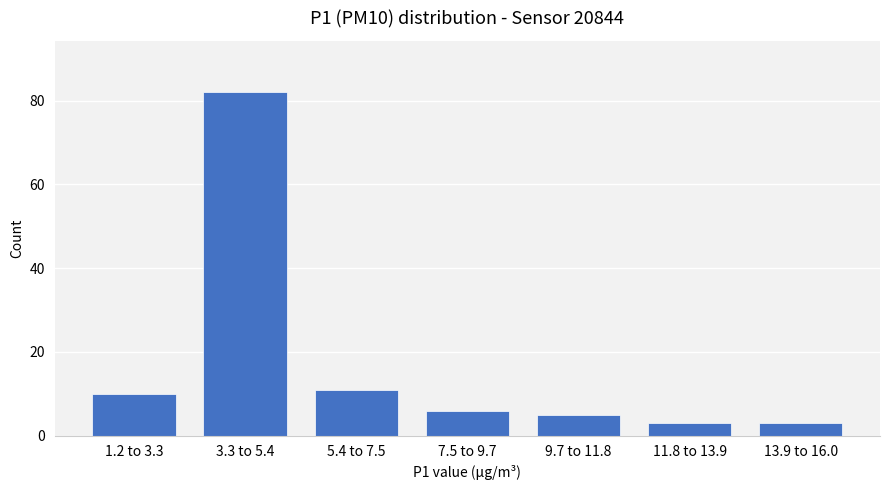

Reading left to right, transcribe all the data shown in this chart.

1.2 to 3.3=10	3.3 to 5.4=82	5.4 to 7.5=11	7.5 to 9.7=6	9.7 to 11.8=5	11.8 to 13.9=3	13.9 to 16.0=3